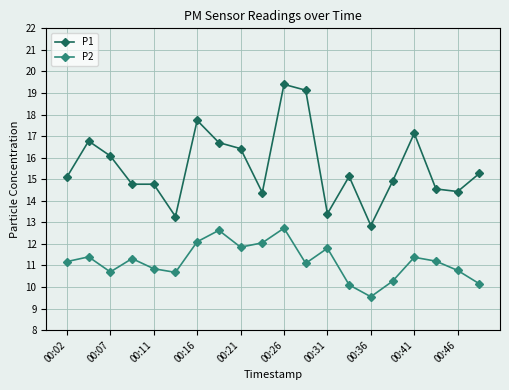

At how many categories does at least one series exceed 9?

20